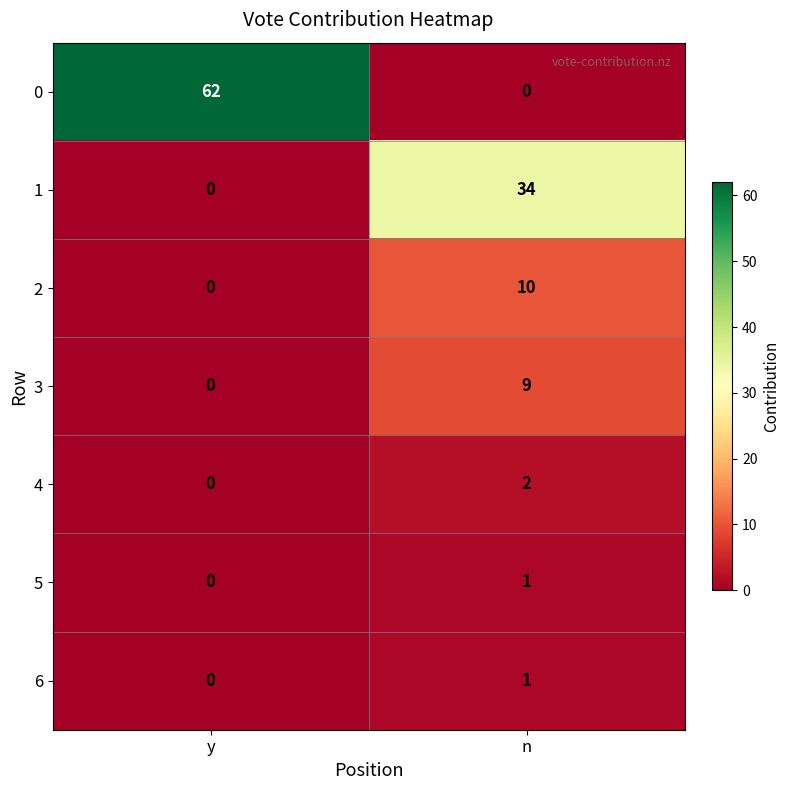

What is the greatest value displayed?

62